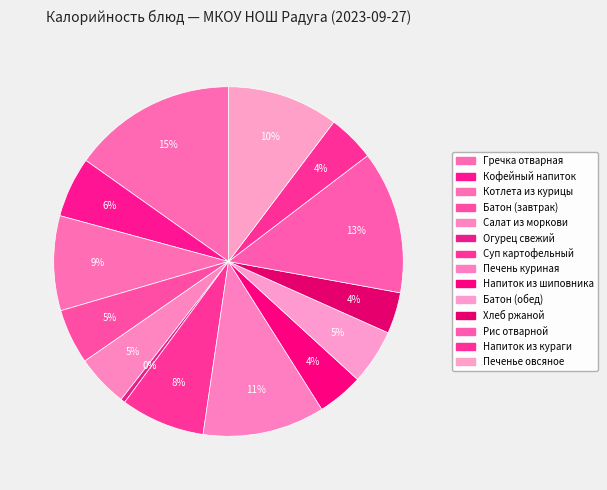

Does Батон (обед) account for over 50% of the chart?

No